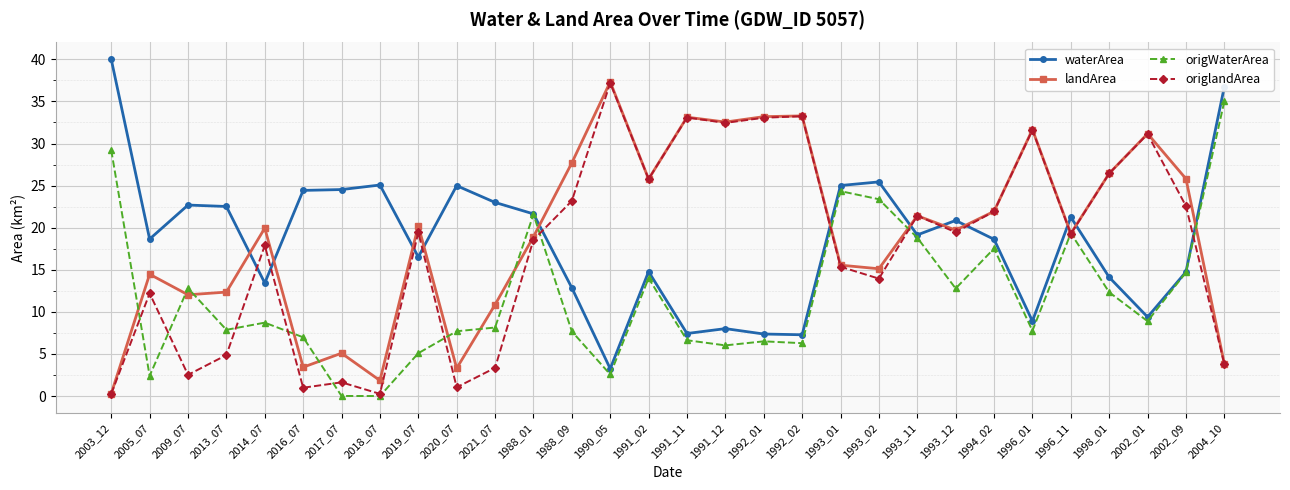

True or false: origlandArea and origWaterArea intersect in this chart.

True